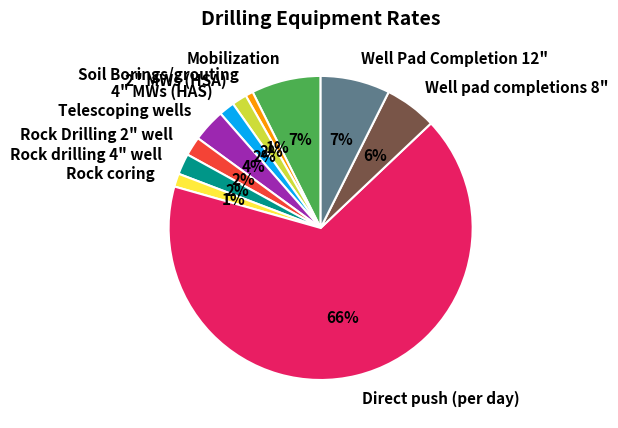

Count the number of slices in the pie.

11